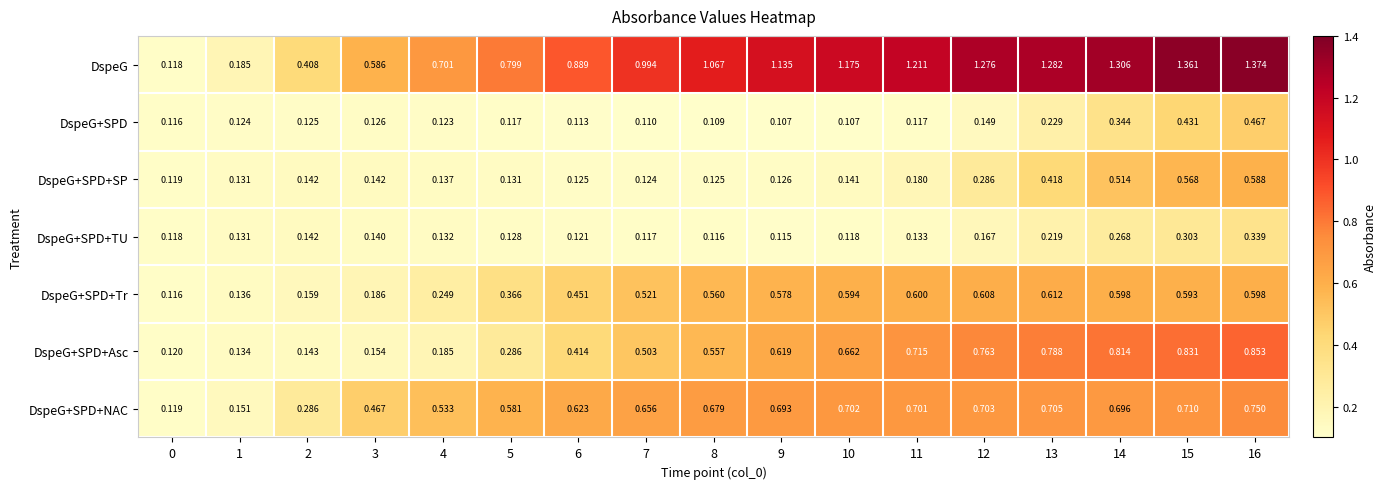

Which series has the largest total across all categories?

DspeG